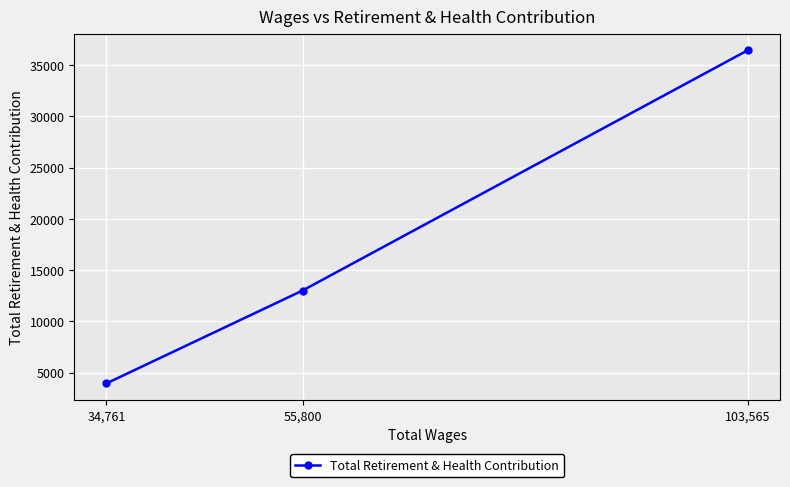

What is the sum of the values at 103,565 and 34,761?

40416